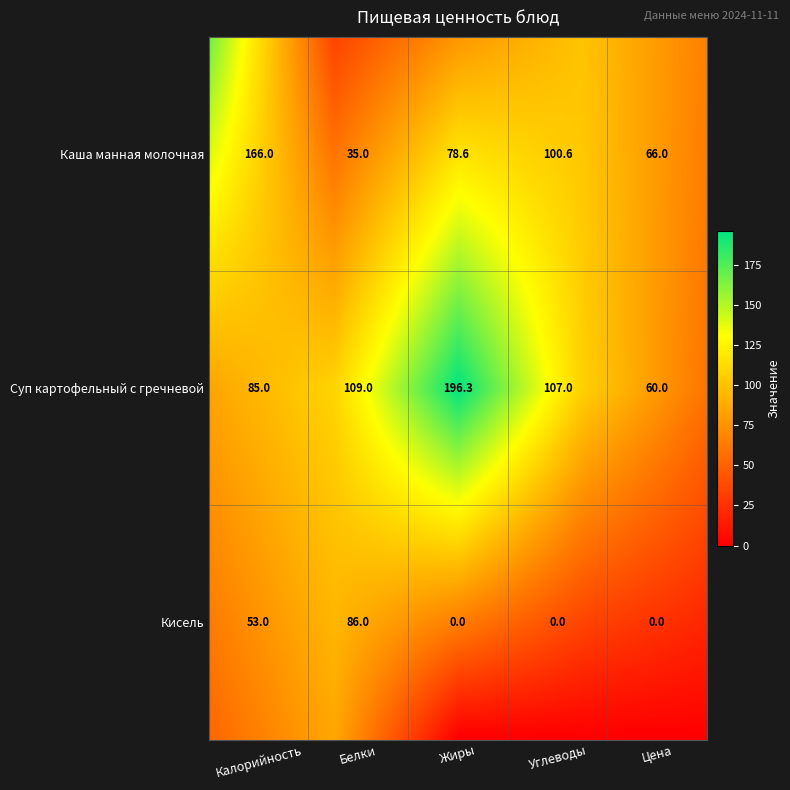

What is the average value of the Каша манная  молочная series?

89.2